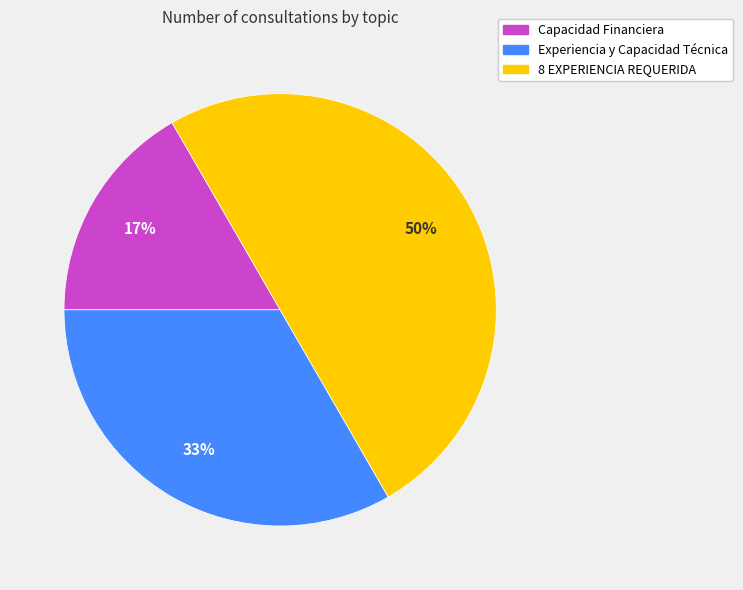

Count the number of slices in the pie.

3